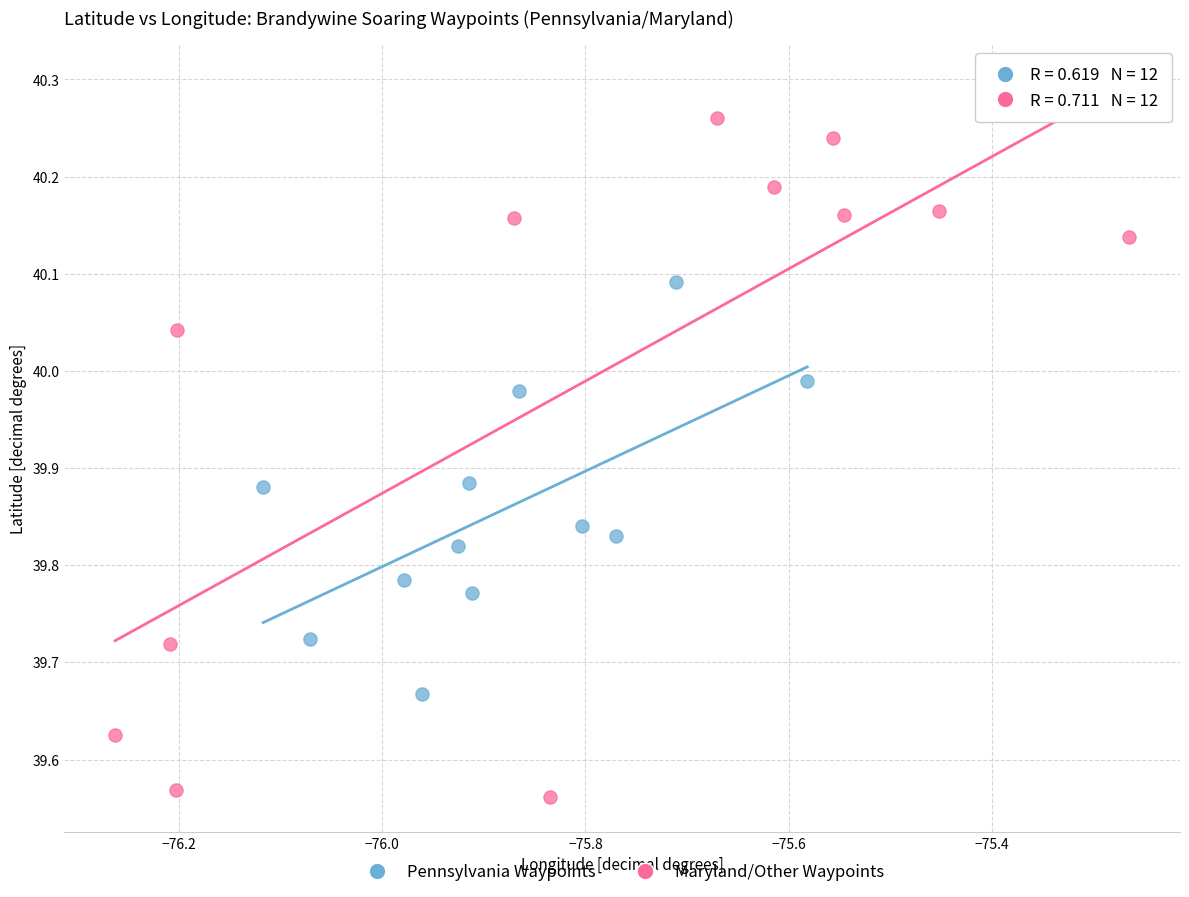

Which series reaches the minimum Y coordinate?

Maryland/Other Waypoints